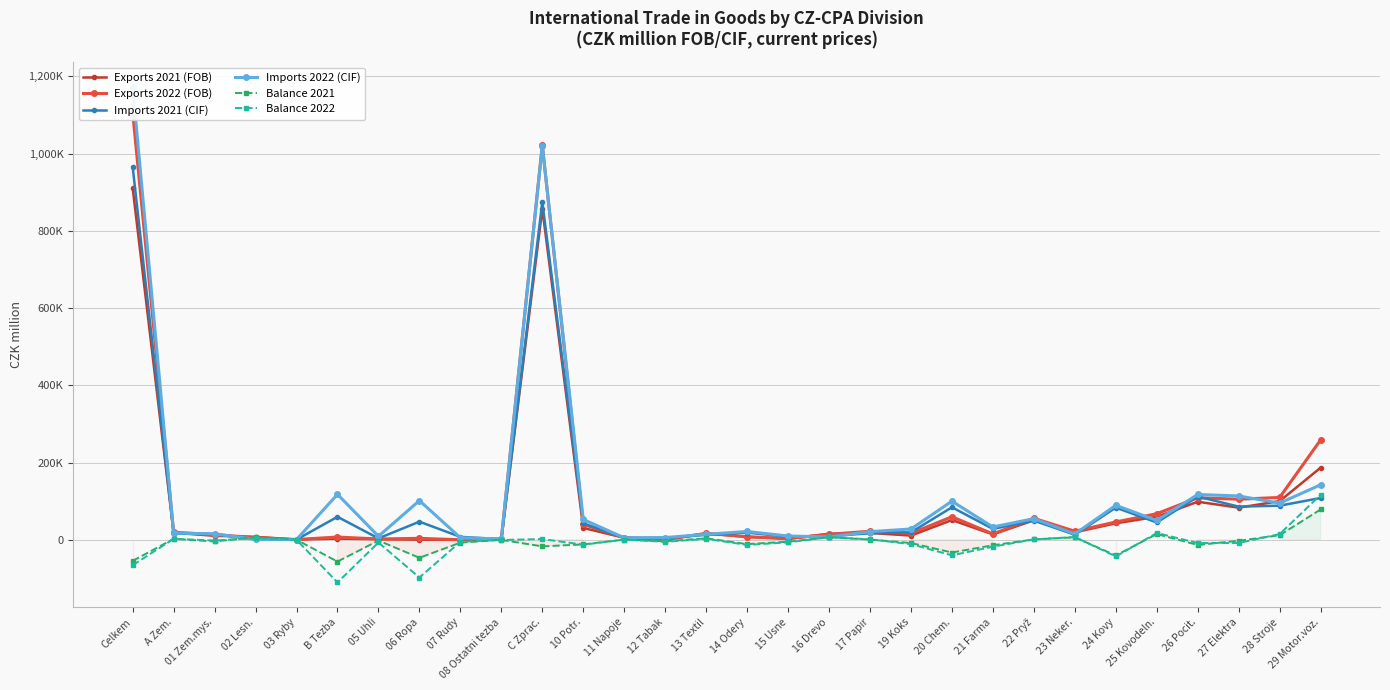

How many data points does each series have?

30